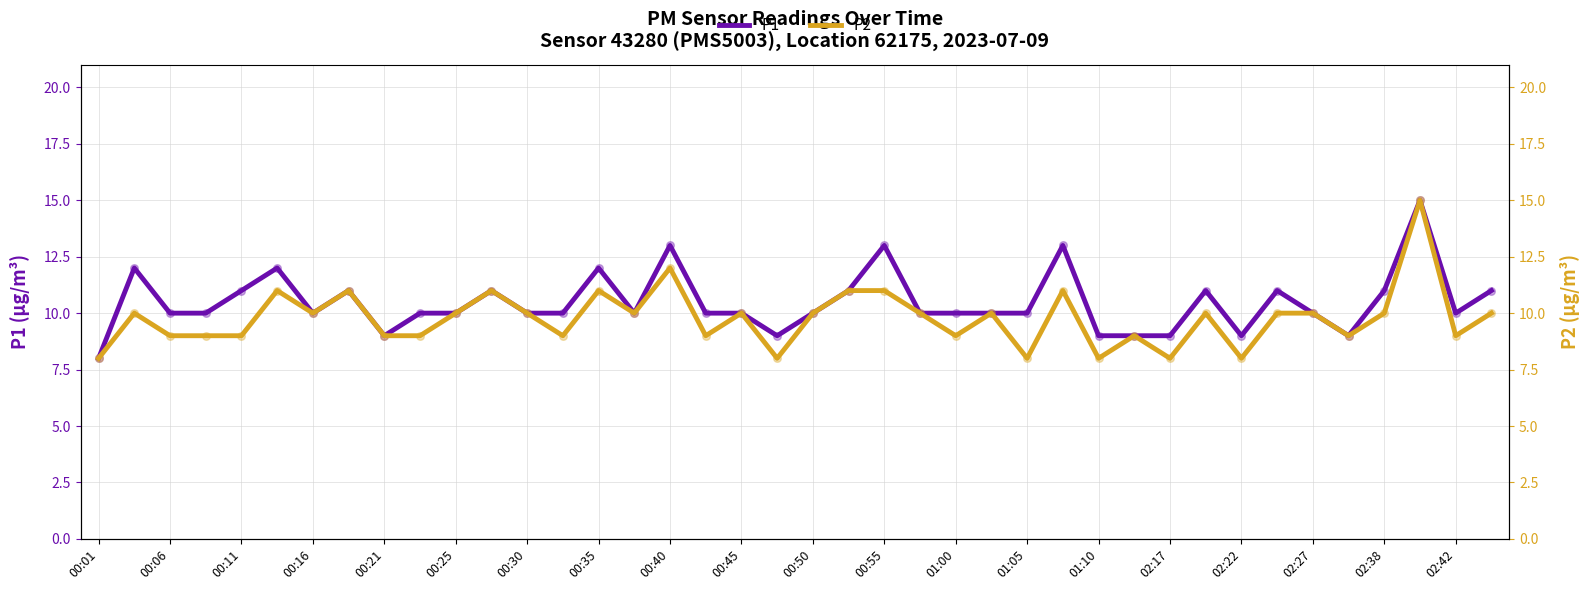

Which series has the largest Y range (max minus min)?

P1